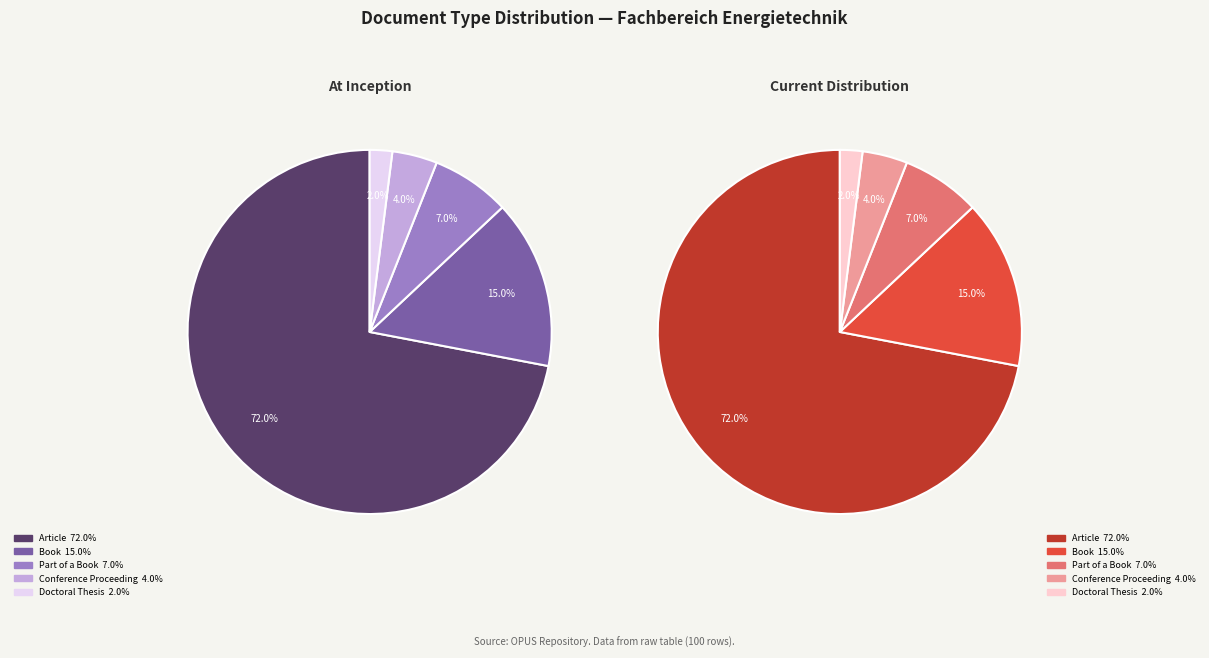

To the nearest percent, what portion does Doctoral Thesis represent?

2%